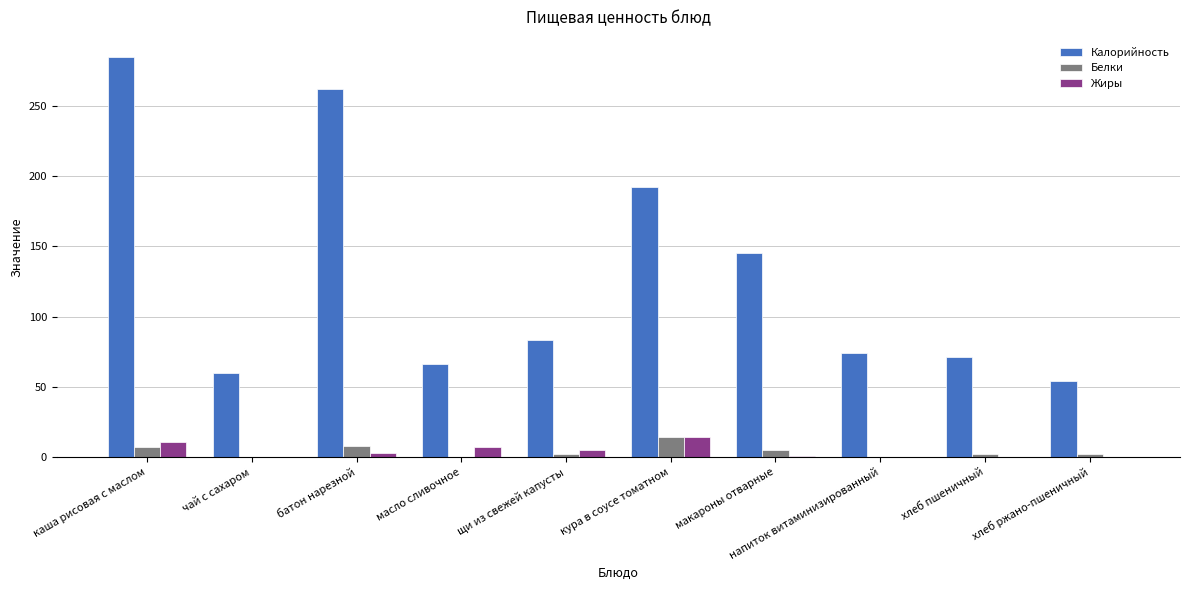

The Белки series shows 24.1 at кура в соусе томатном. True or false?

False